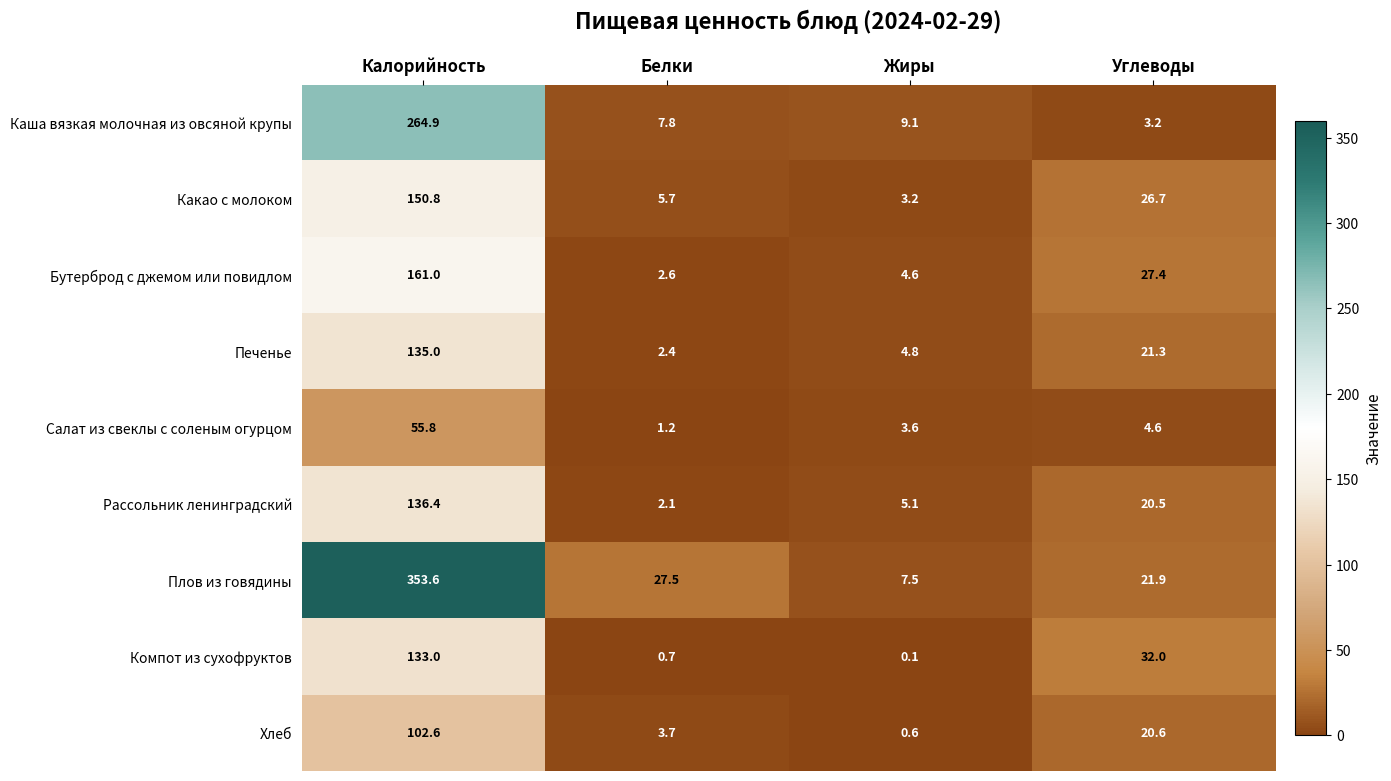

Which series has the largest total across all categories?

Плов из говядины